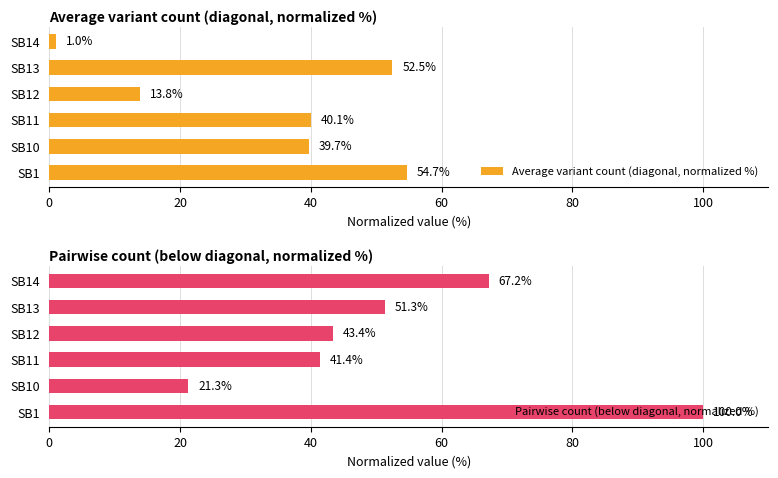

What is the maximum value for Average variant count (diagonal, normalized %)?

54.7